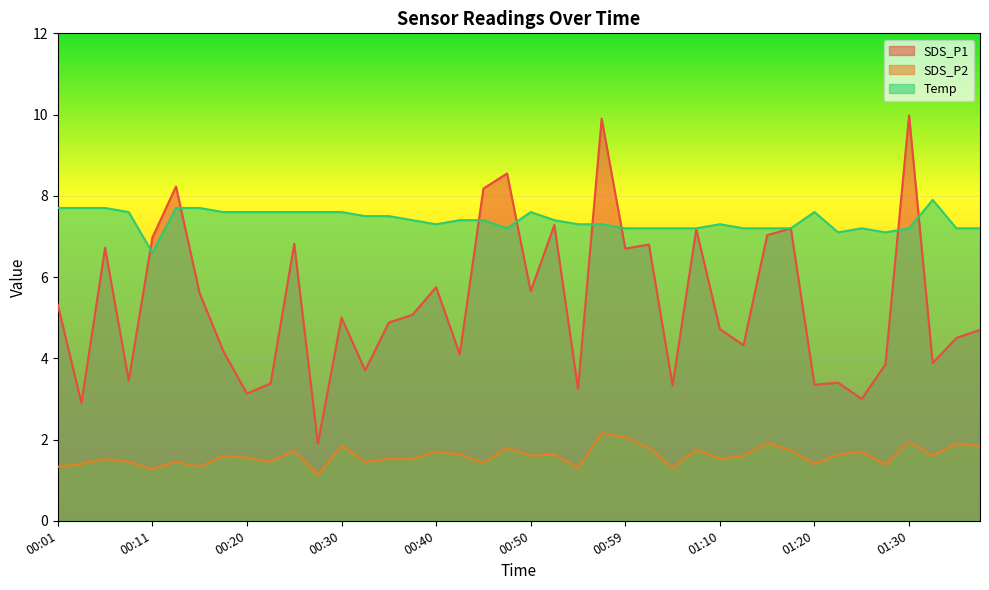

What is the spread (max minus min) of values at 00:20?

6.0